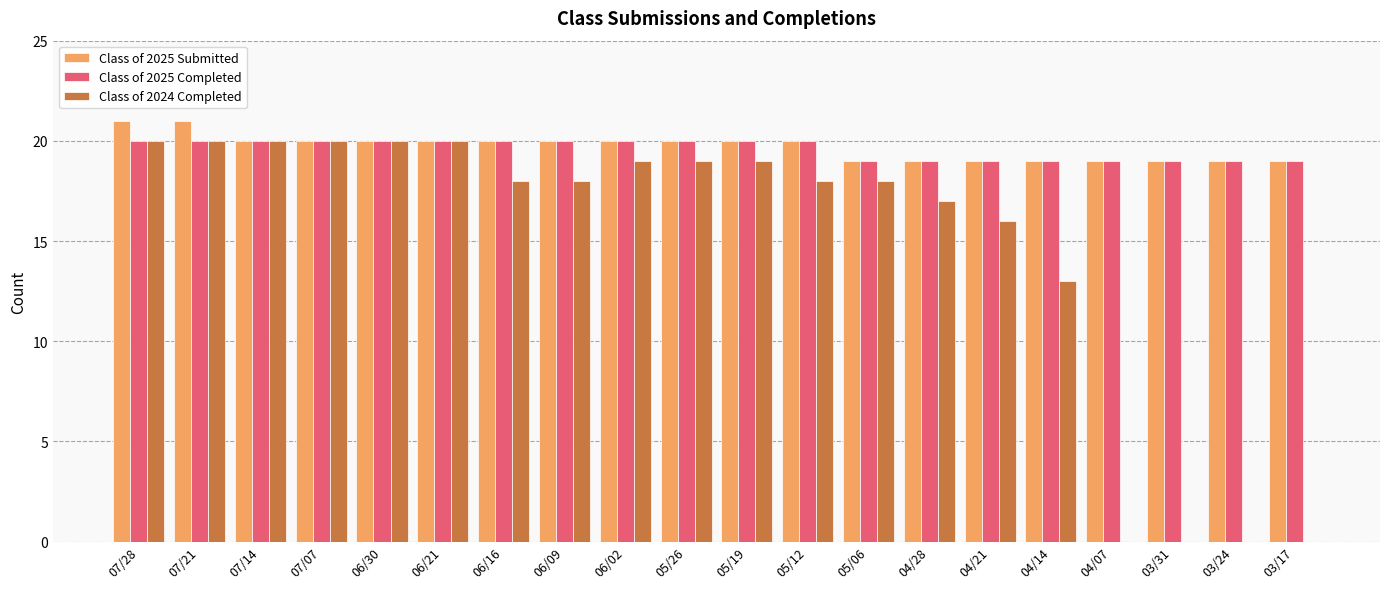

Is it true that Class of 2024 Completed equals 0 at 03/31?

True